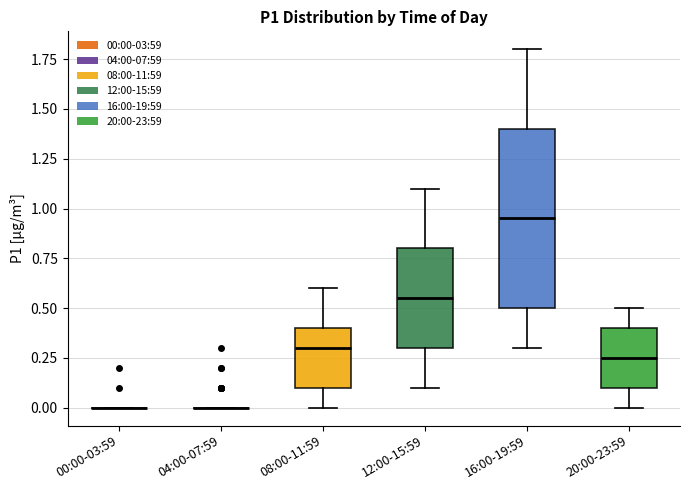

Comparing the boxes themselves (not the whiskers), which one is the tallest?

16:00-19:59